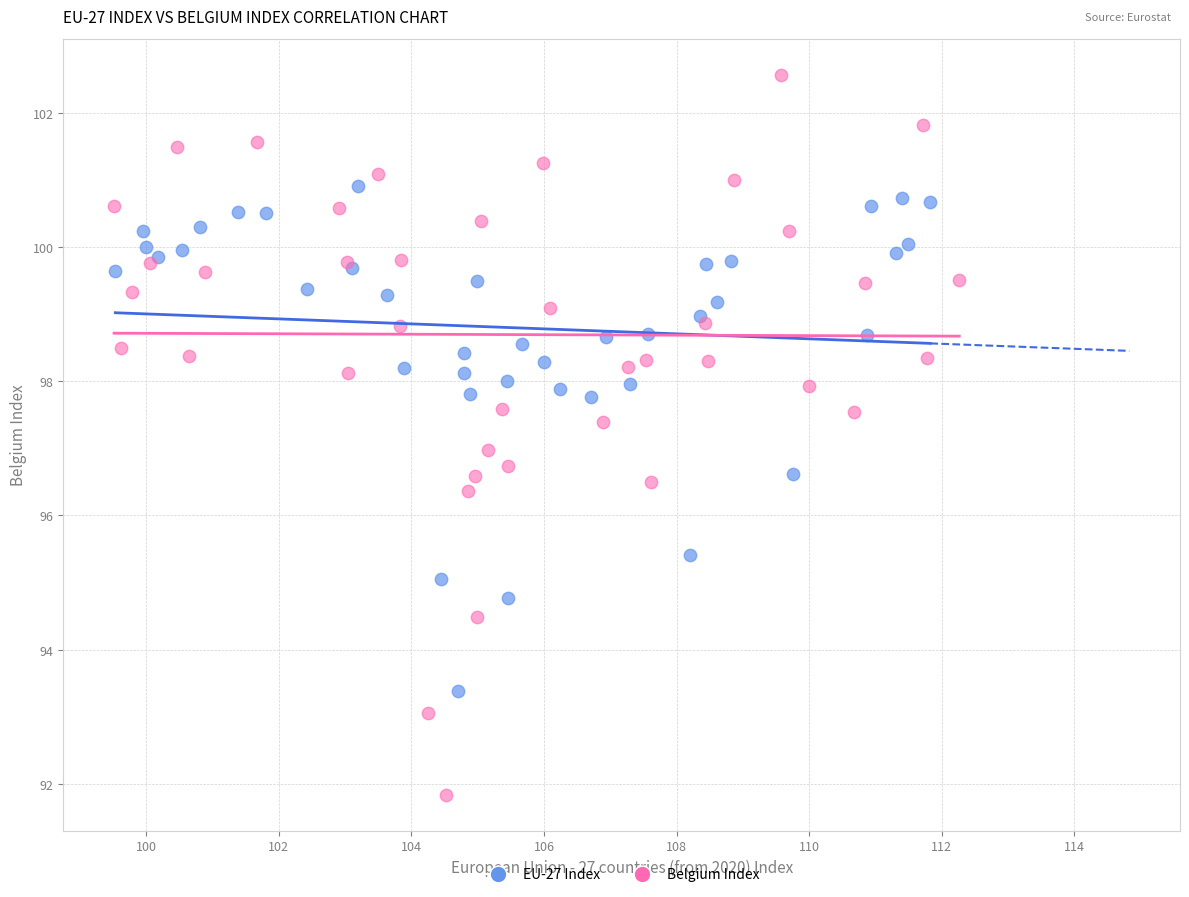

Which series contains the highest Y value?

Belgium Index